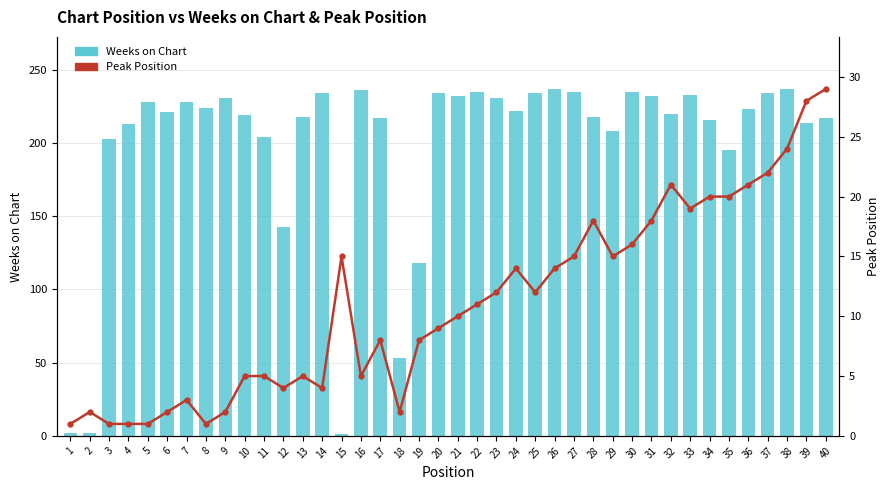

What is the difference between the Peak Position values at 29 and 26?

1